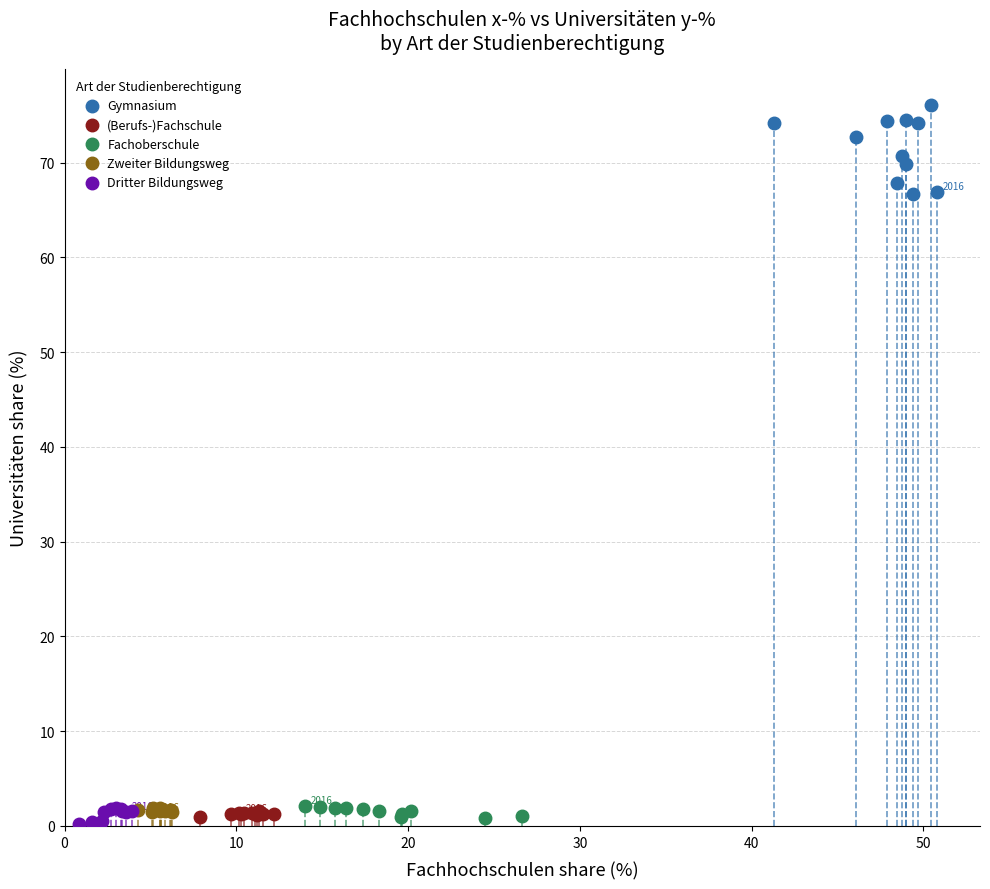

Which series has the widest spread of Y values?

Gymnasium